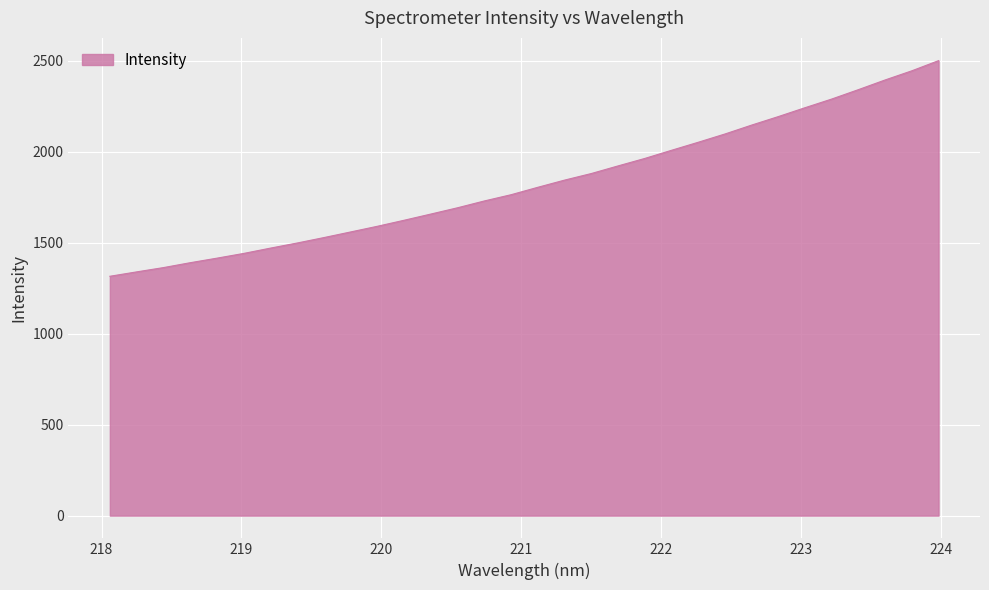

What is the greatest value displayed?

2499.3